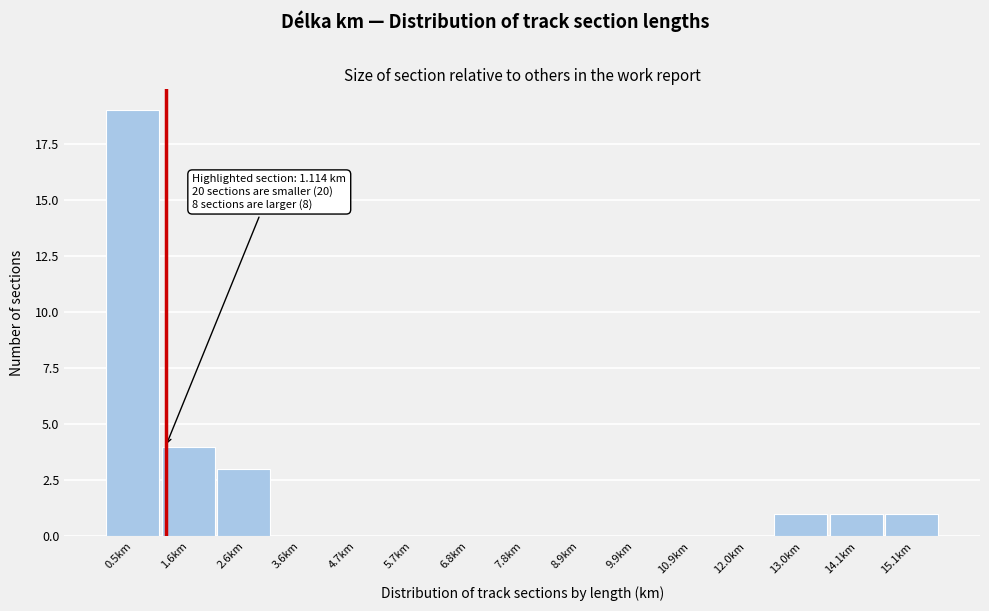

Over which range of the x-axis is the bar tallest?

0.0 to 1.0